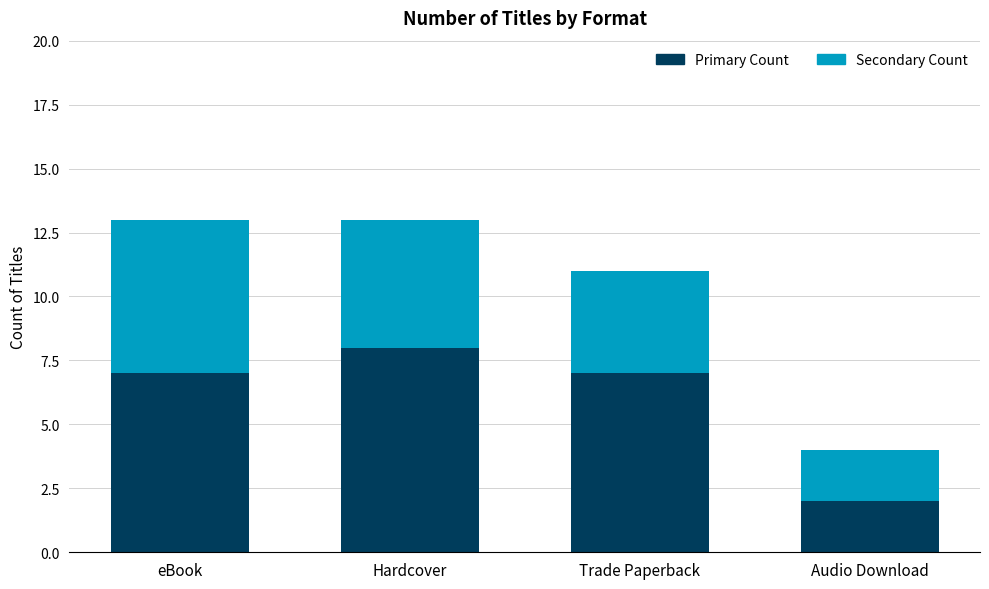

What is the total value across all series at Audio Download?

4